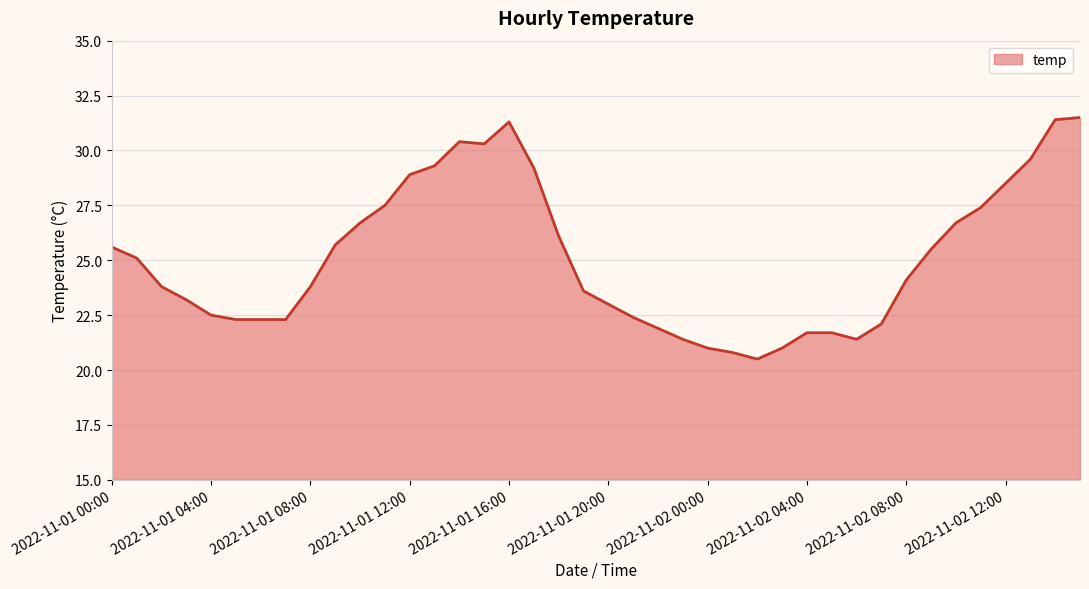

What is the difference between the maximum and minimum values?

11.0